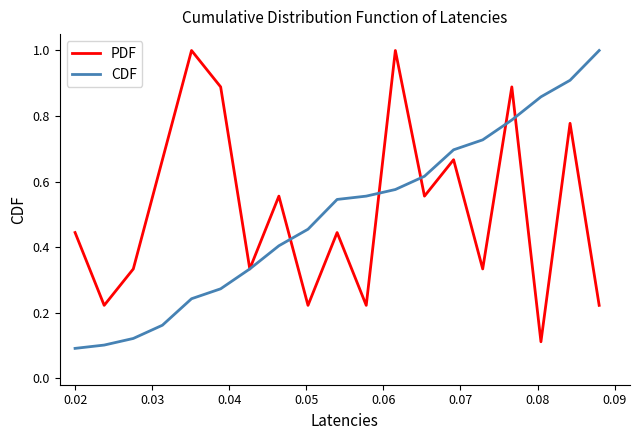

True or false: CDF and PDF cross at least once.

True